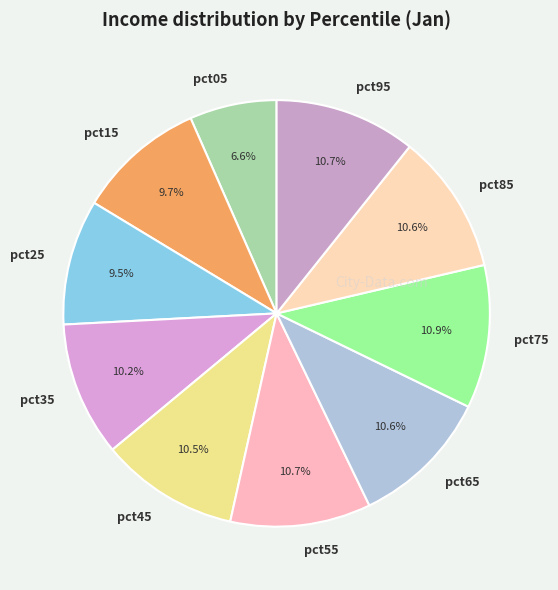

How many segments does this pie chart have?

10